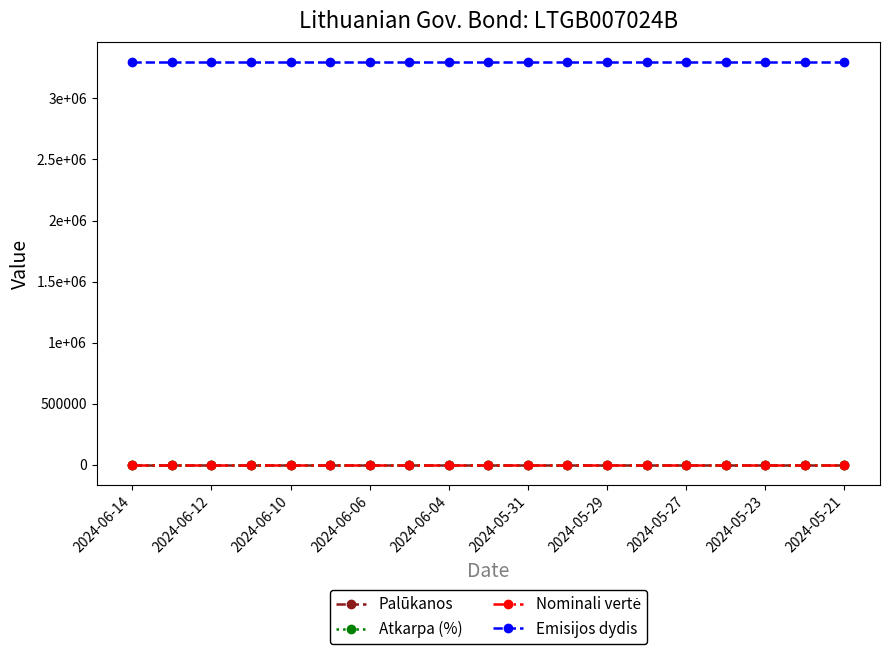

True or false: Emisijos dydis and Nominali vertė cross at least once.

False